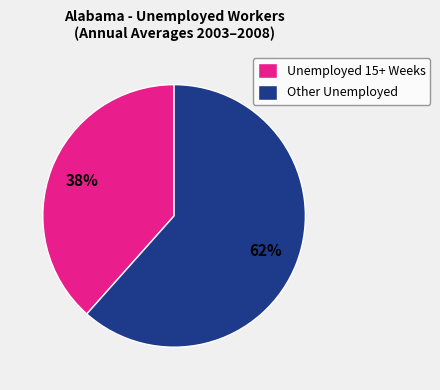

Between Other Unemployed and Unemployed 15+ Weeks, which is larger?

Other Unemployed